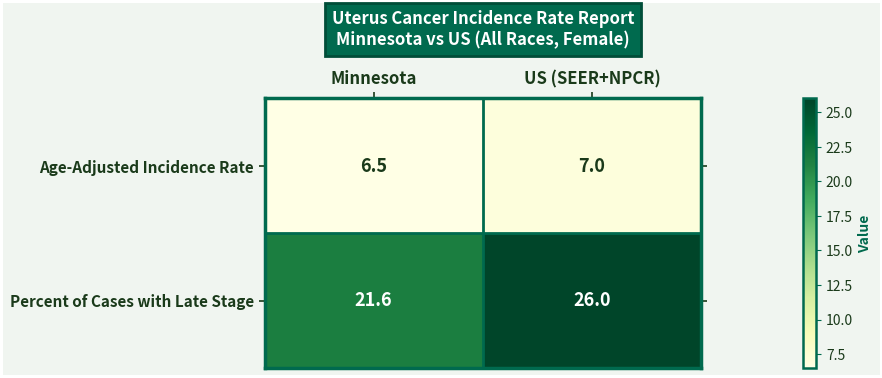

What is the total value across all series at US (SEER+NPCR)?

33.0